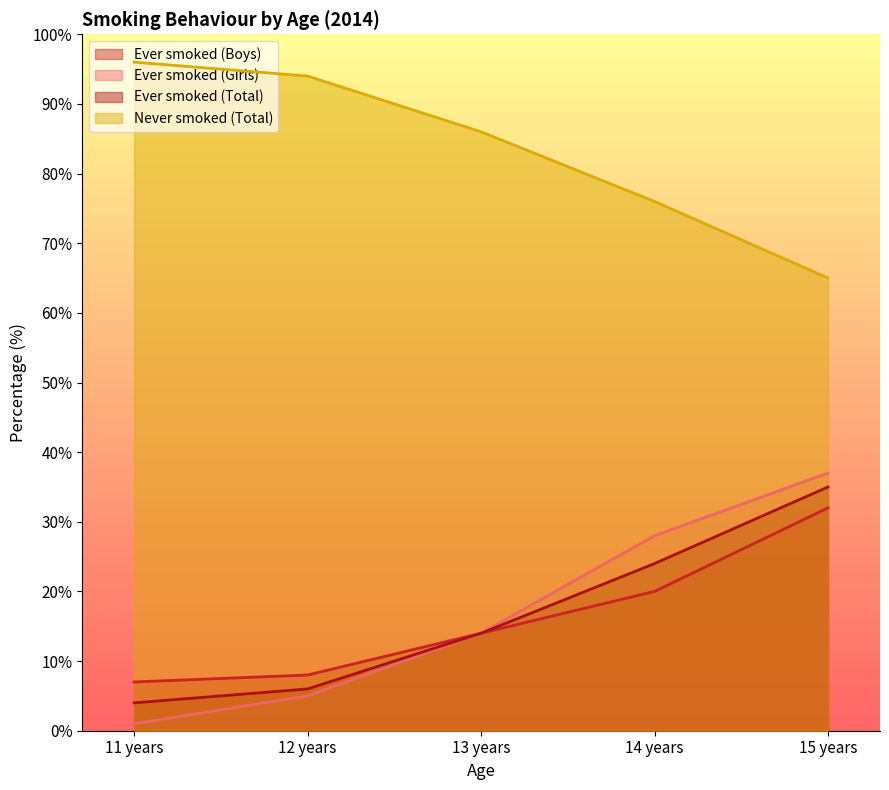

How many lines are shown in the chart?

4